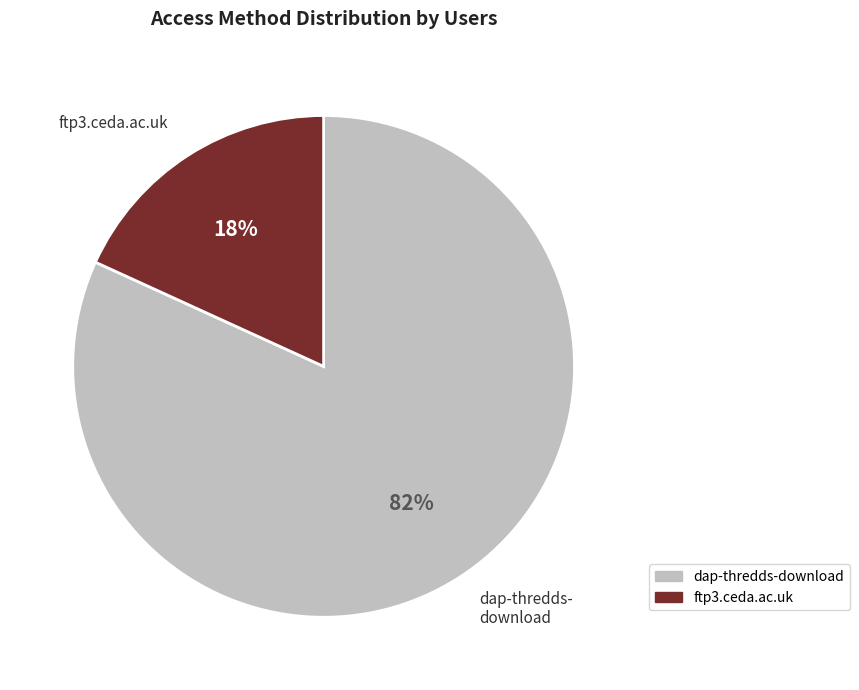

Is it true that dap-thredds-download is 75% of the pie?

False